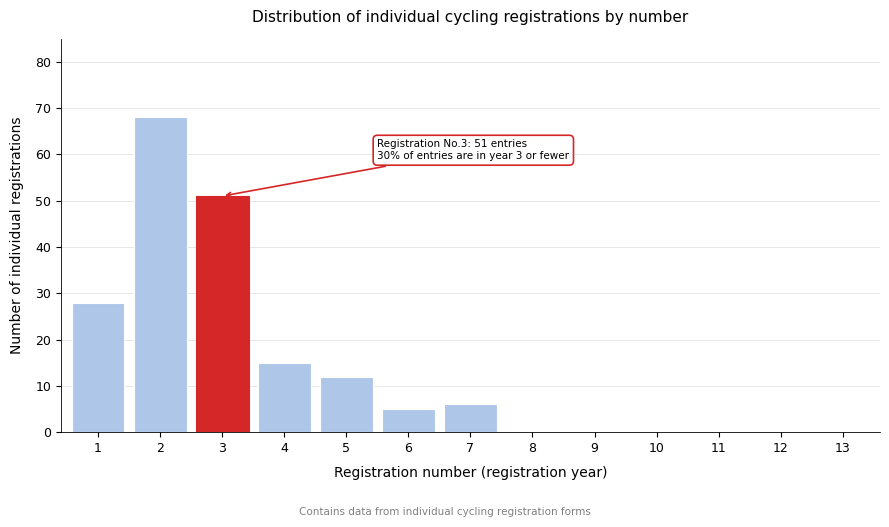

Reading left to right, extract all data points from this chart.

1=28	2=68	3=51	4=15	5=12	6=5	7=6	8=0	9=0	10=0	11=0	12=0	13=0